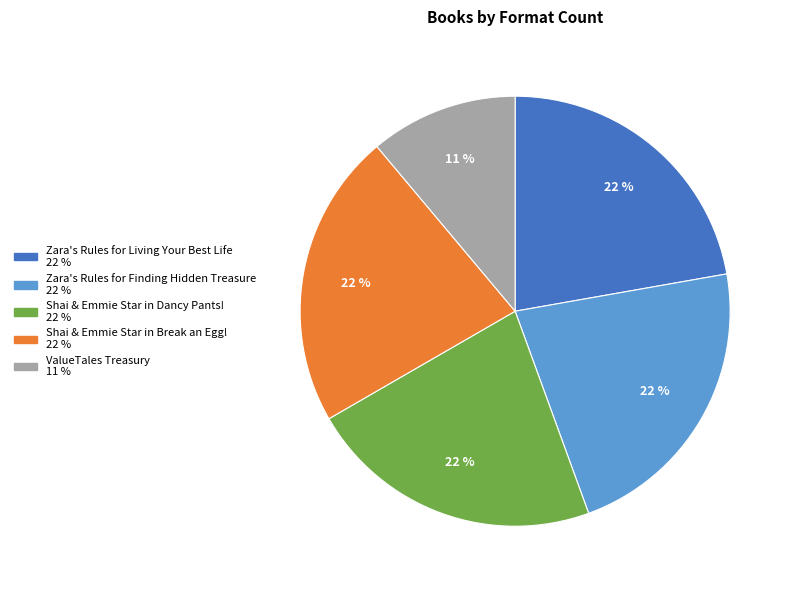

To the nearest percent, what is the combined percentage of Shai & Emmie Star in Break an Egg! and Zara's Rules for Finding Hidden Treasure?

44%